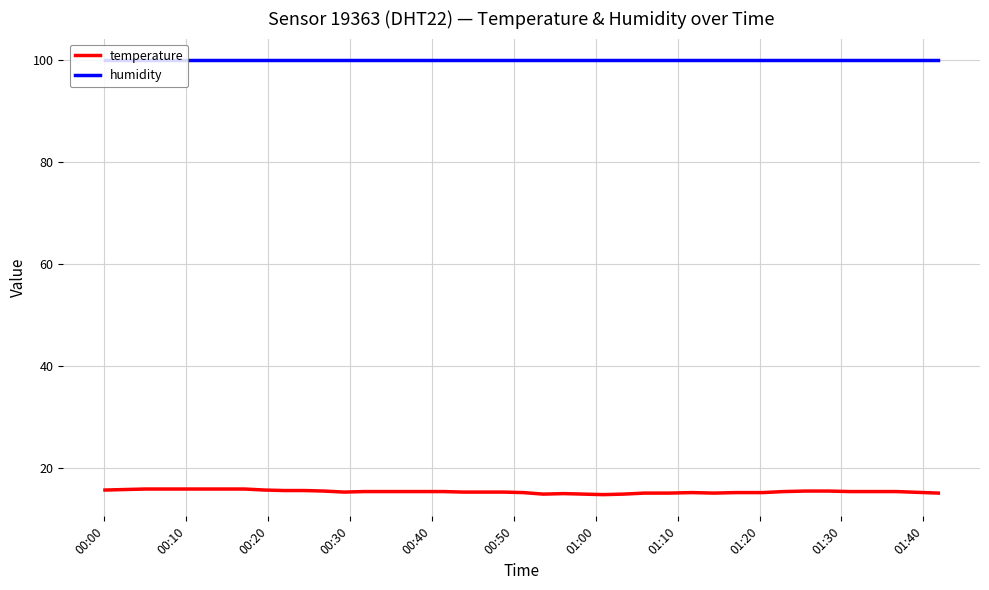

True or false: temperature and humidity intersect in this chart.

False